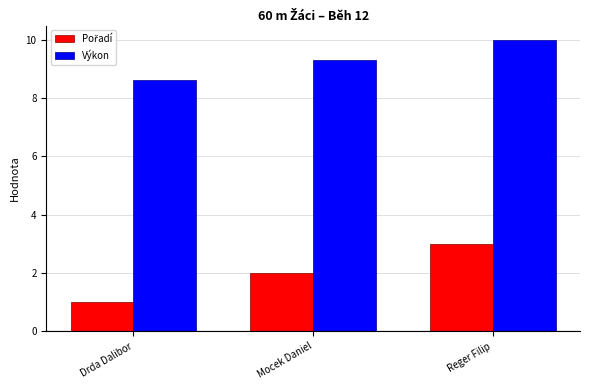

Count the Výkon values in the range 8 to 9.

1